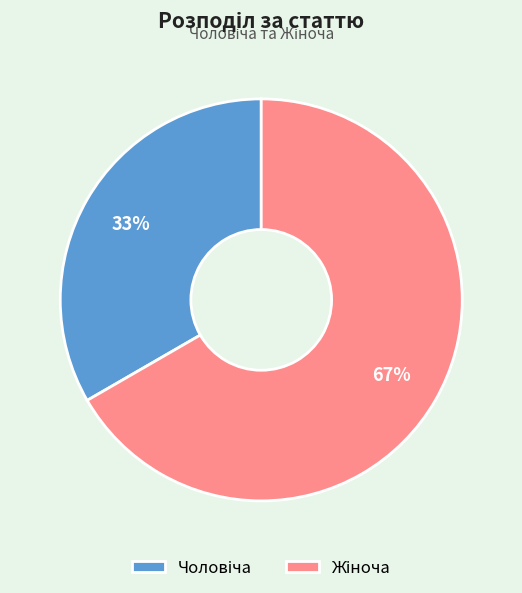

Does any single category account for the majority?

Yes